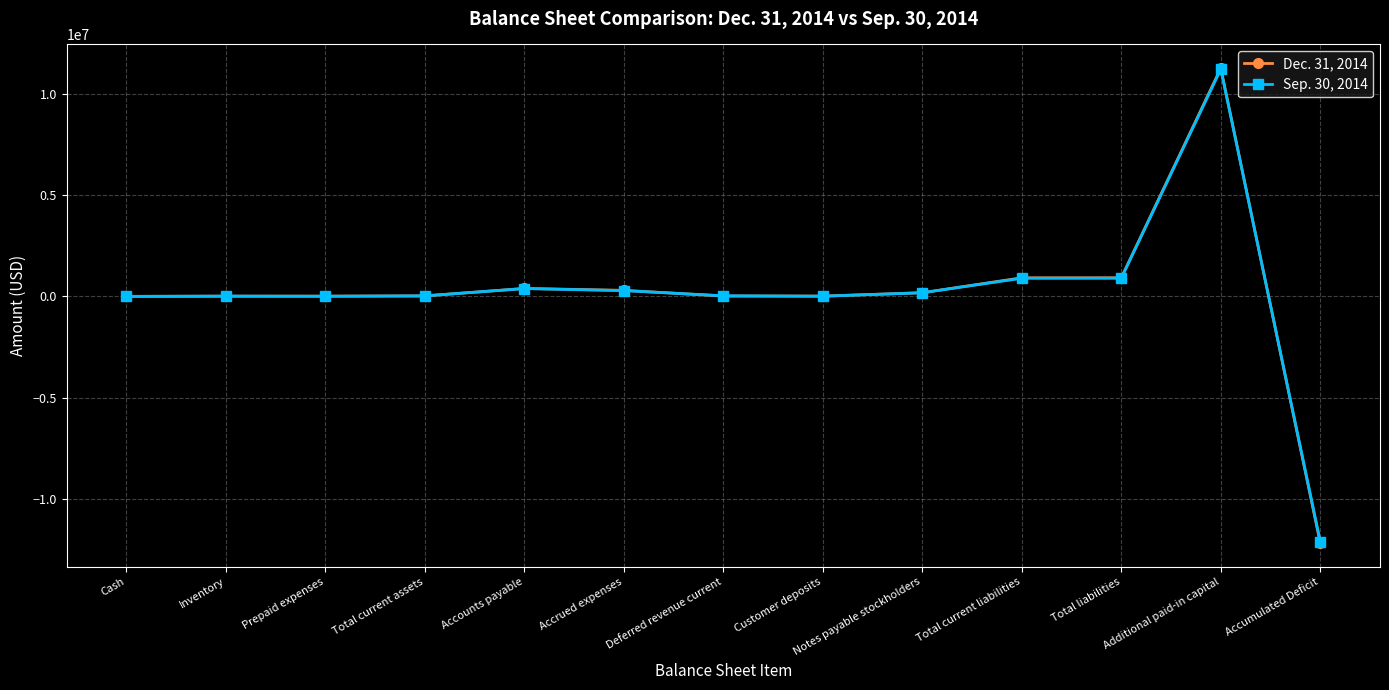

List the series in order of their overall mean, lowest first.

Sep. 30, 2014, Dec. 31, 2014